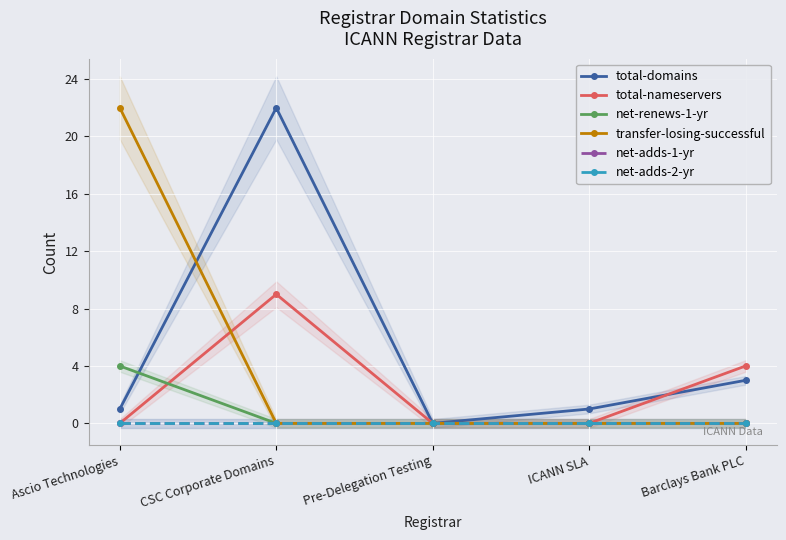

What is the sum of all total-nameservers values?

13